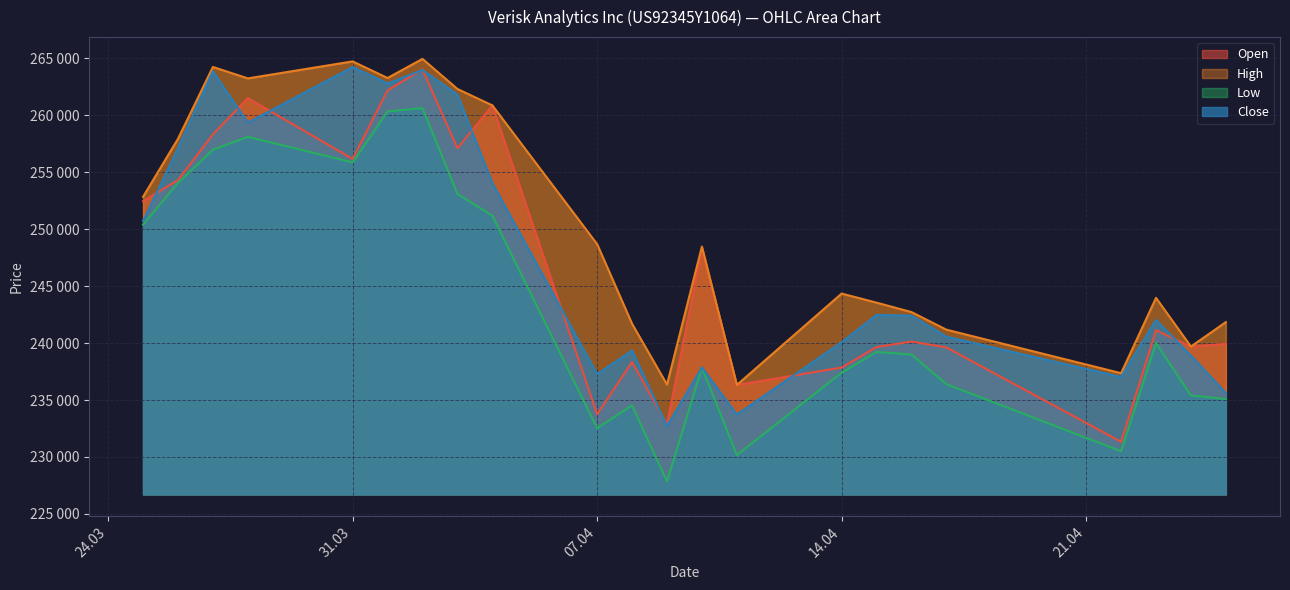

At which category does Close reach its first local peak?

27.03.2025